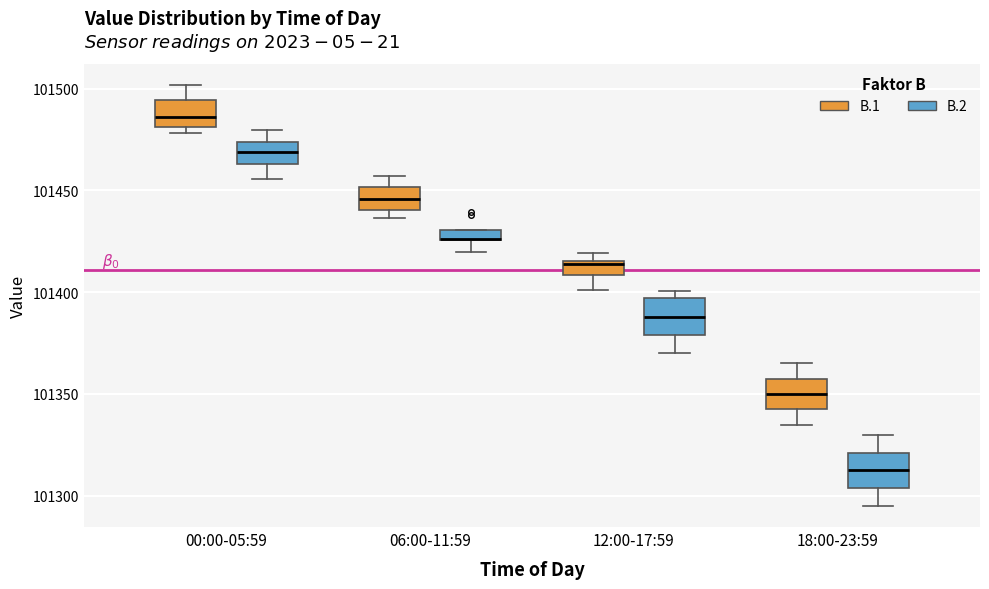

Where does the lower whisker of the box for 12:00-17:59 (B.1) end on the y-axis? The values are not printed on the chart, so give them approximately, as read against the axis.

101400